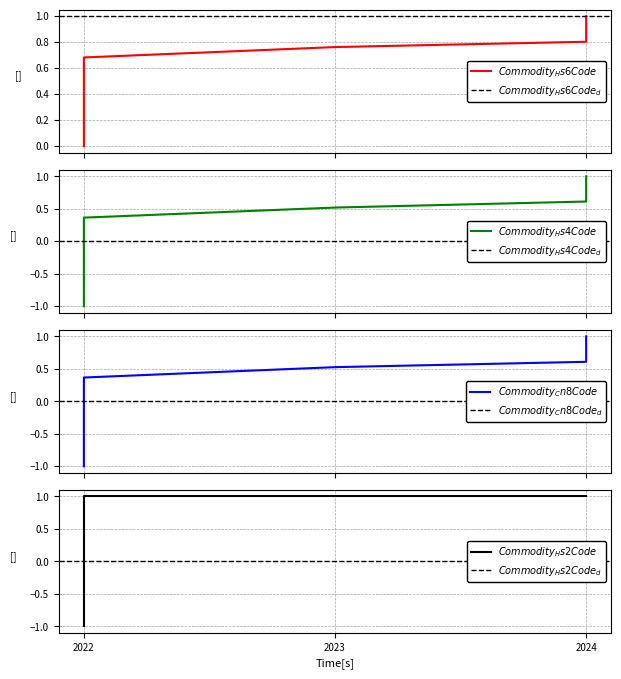

Reading left to right, transcribe all the data shown in this chart.

Commodity_Hs6Code: 0.0	0.7	0.8	0.8	1.0
Commodity_Hs4Code: -1.0	0.4	0.5	0.6	1.0
Commodity_Cn8Code: -1.0	0.4	0.5	0.6	1.0
Commodity_Hs2Code: -1.0	1.0	1.0	1.0	1.0